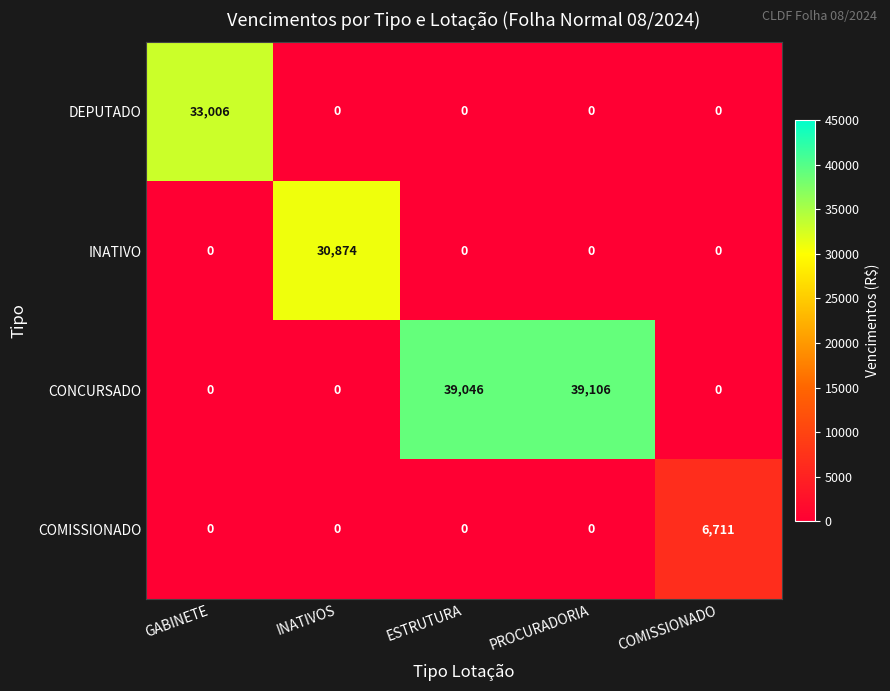

What is the difference between the maximum and minimum values in the CONCURSADO series?

39106